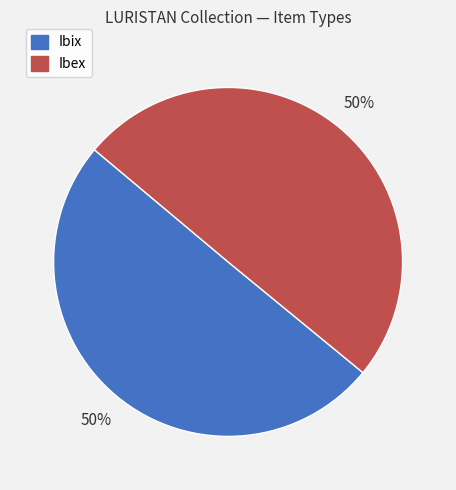

What percentage is the Ibix slice, to the nearest percent?

50%